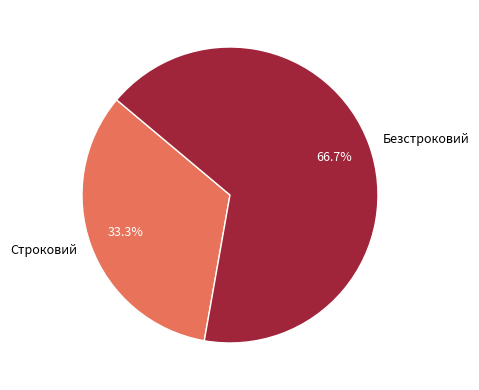

To the nearest percent, what percentage of the pie is Безстроковий?

67%